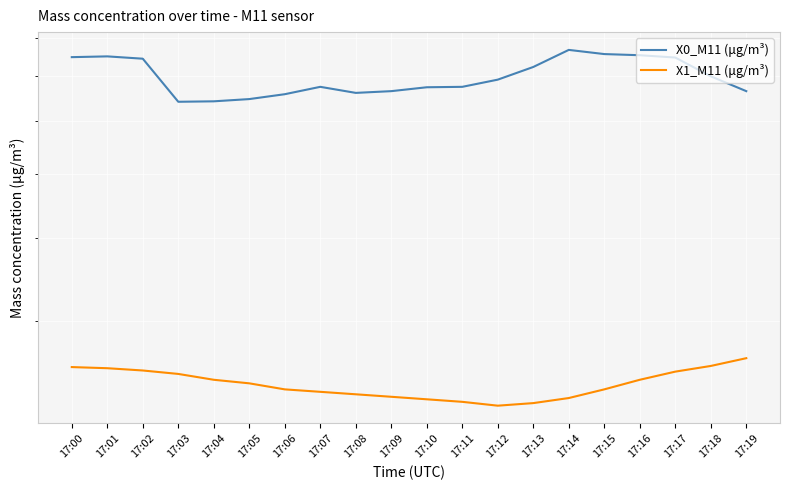

Reading left to right, what are all the values shown in this chart?

X0_M11 (μg/m³): 7.5	7.5	7.4	6.4	6.4	6.5	6.6	6.8	6.6	6.7	6.7	6.8	6.9	7.2	7.7	7.6	7.5	7.5	7.0	6.7
X1_M11 (μg/m³): 2.6	2.5	2.5	2.5	2.5	2.4	2.4	2.4	2.3	2.3	2.3	2.3	2.2	2.3	2.3	2.4	2.5	2.5	2.6	2.6